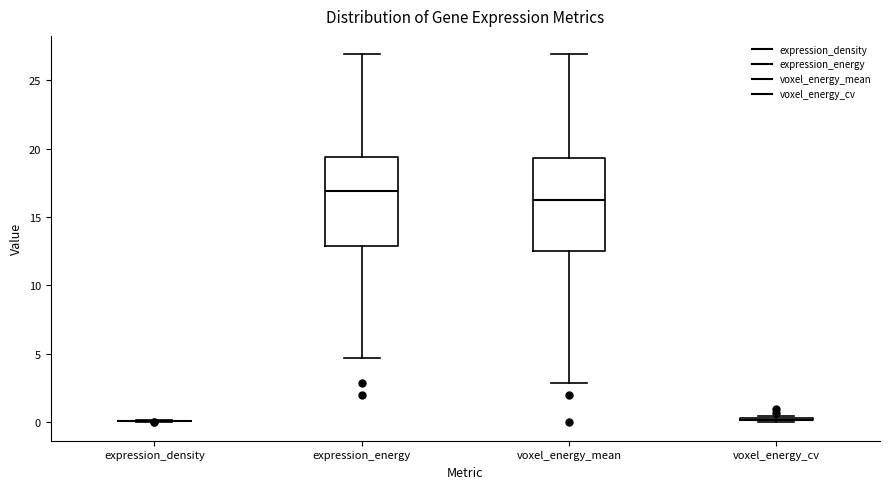

Reading left to right, read every box against the y-axis: the position of its median line, the range the box covers, and the ends of its whiskers. The values are not printed on the chart, so give them approximately, as read against the axis.

expression_density: box collapsed to a line at 0.0, whiskers 0.0 to 0.0
expression_energy: median 17.0, box 13.0 to 19.5, whiskers 4.5 to 27.0
voxel_energy_mean: median 16.0, box 12.5 to 19.5, whiskers 3.0 to 27.0
voxel_energy_cv: box collapsed to a line at 0.0, whiskers 0.0 to 0.5